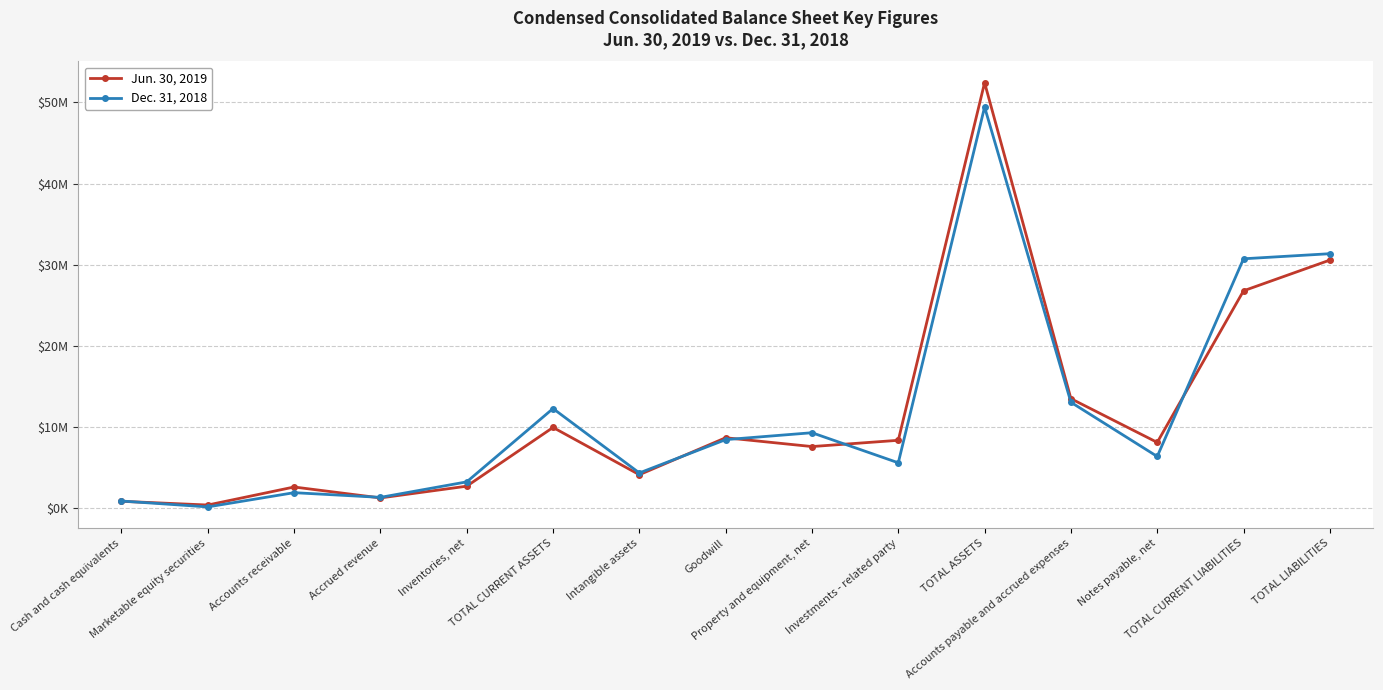

Reading left to right, transcribe all the data shown in this chart.

Jun. 30, 2019: 867518	410205	2629957	1284412	2729243	9964071	4142699	8695079	7610362	8381004	52423397	13508162	8121751	26792547	30573594
Dec. 31, 2018: 902329	178597	1930971	1353411	3261126	12290069	4359798	8463070	9313299	5611621	49425880	13065838	6388787	30735371	31361089